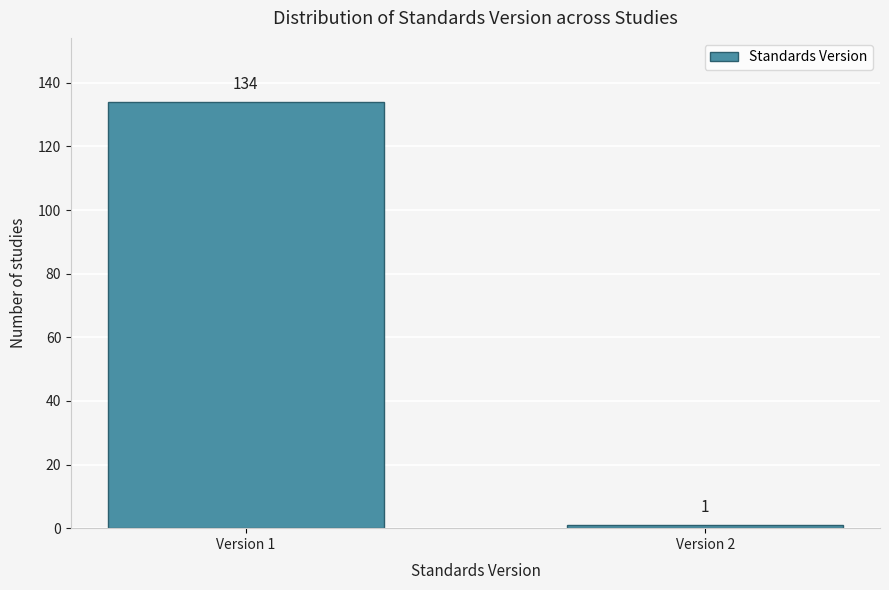

Reading left to right, list all the values displayed in this chart.

134	1